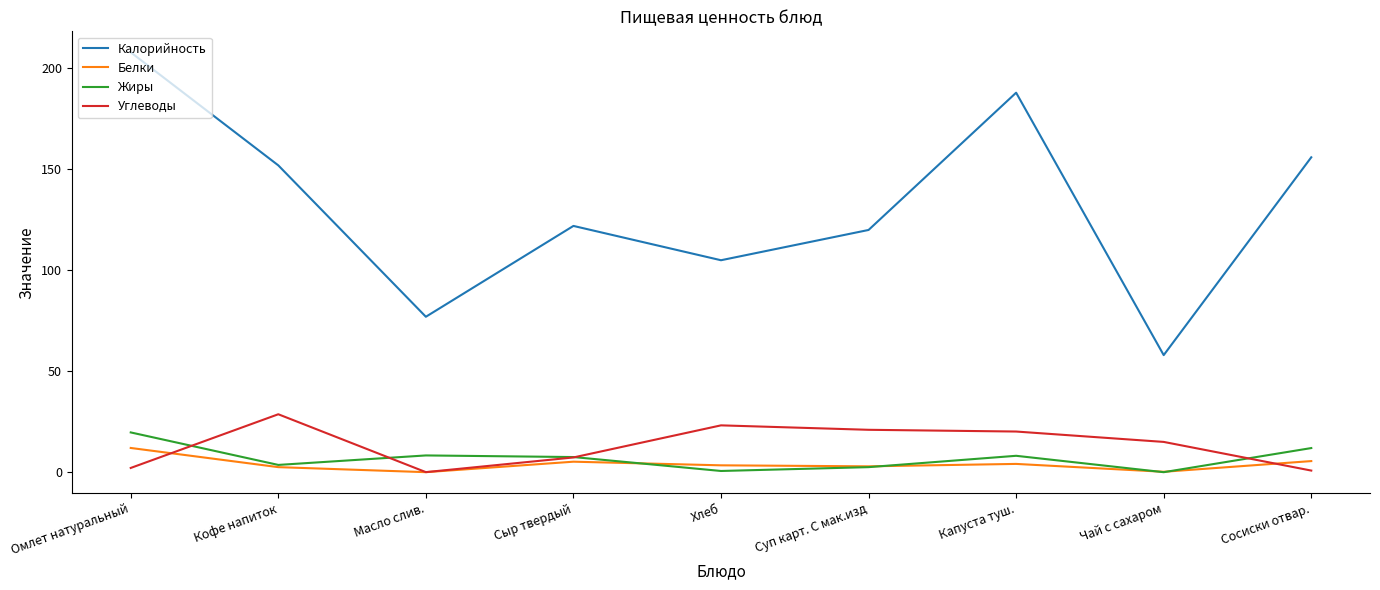

What is the lowest value of the Калорийность series?

58.0